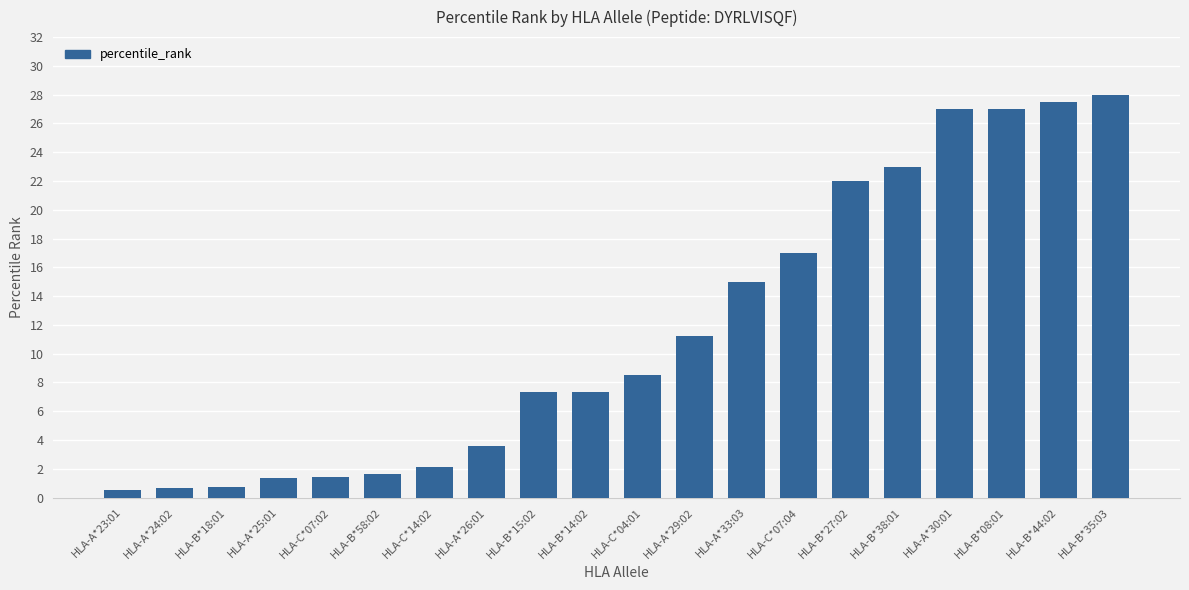

How many distinct data groups are displayed?

1